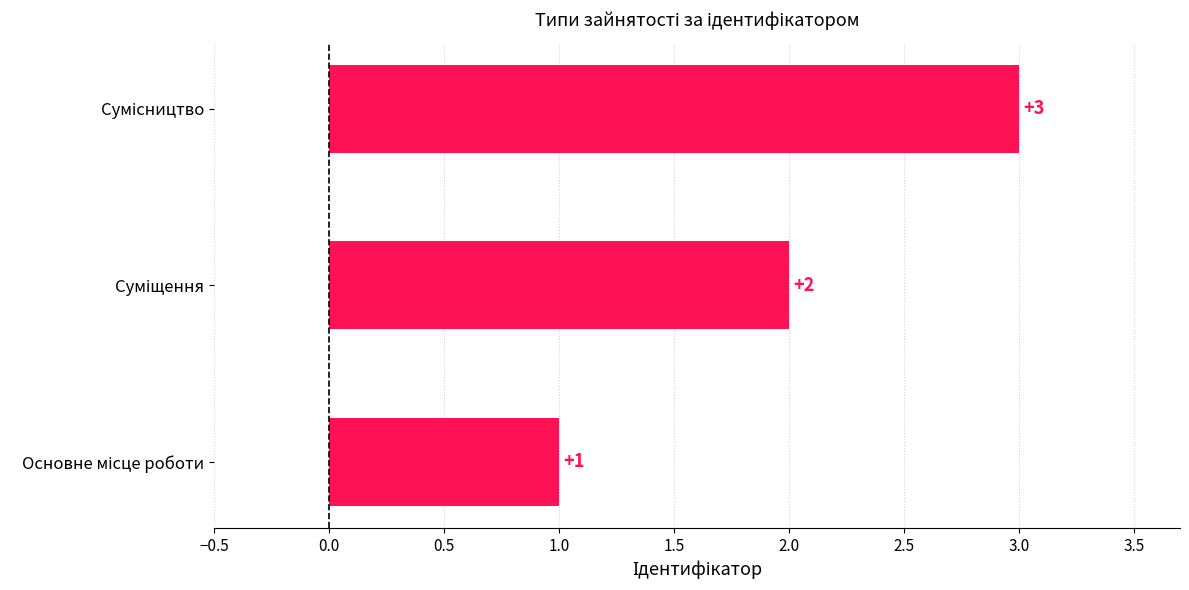

Count the values in the range 1 to 3.

3